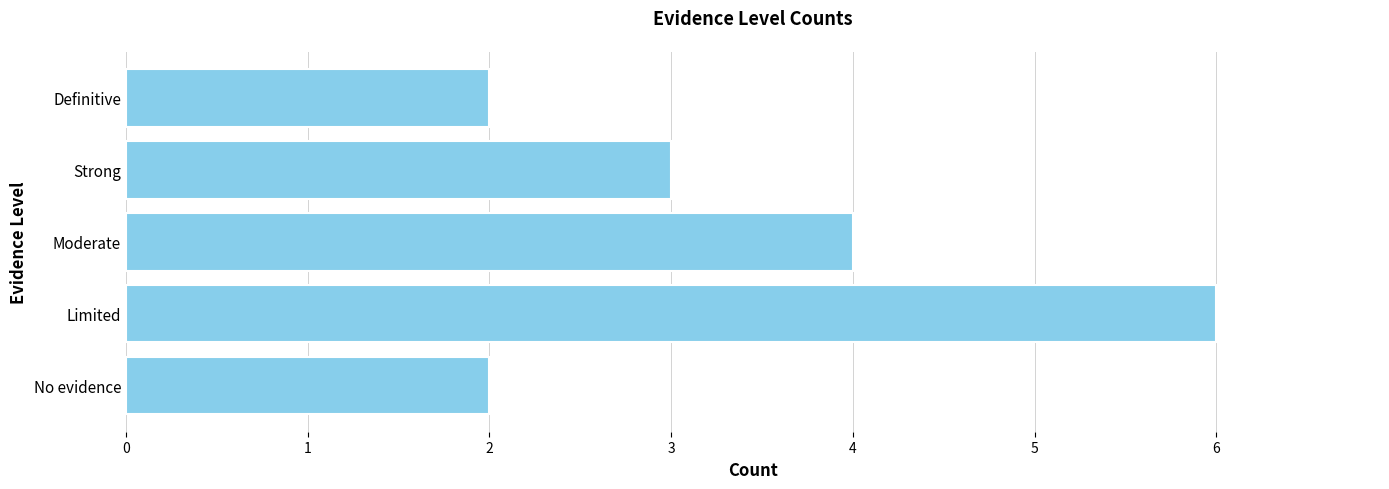

Does the chart contain any negative values?

No